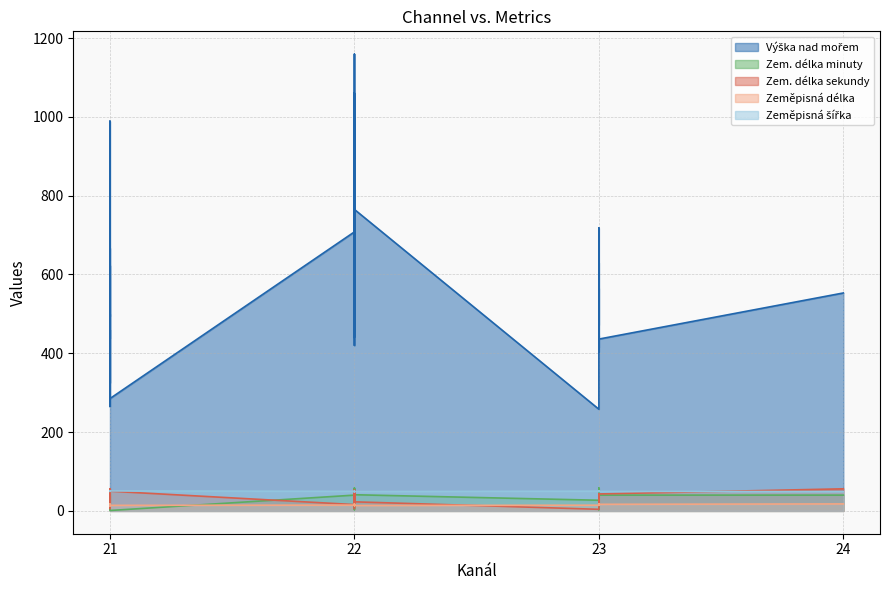

In Zeměpisná šířka, how many points are higher than both neighbors (excluding endpoints)?

12